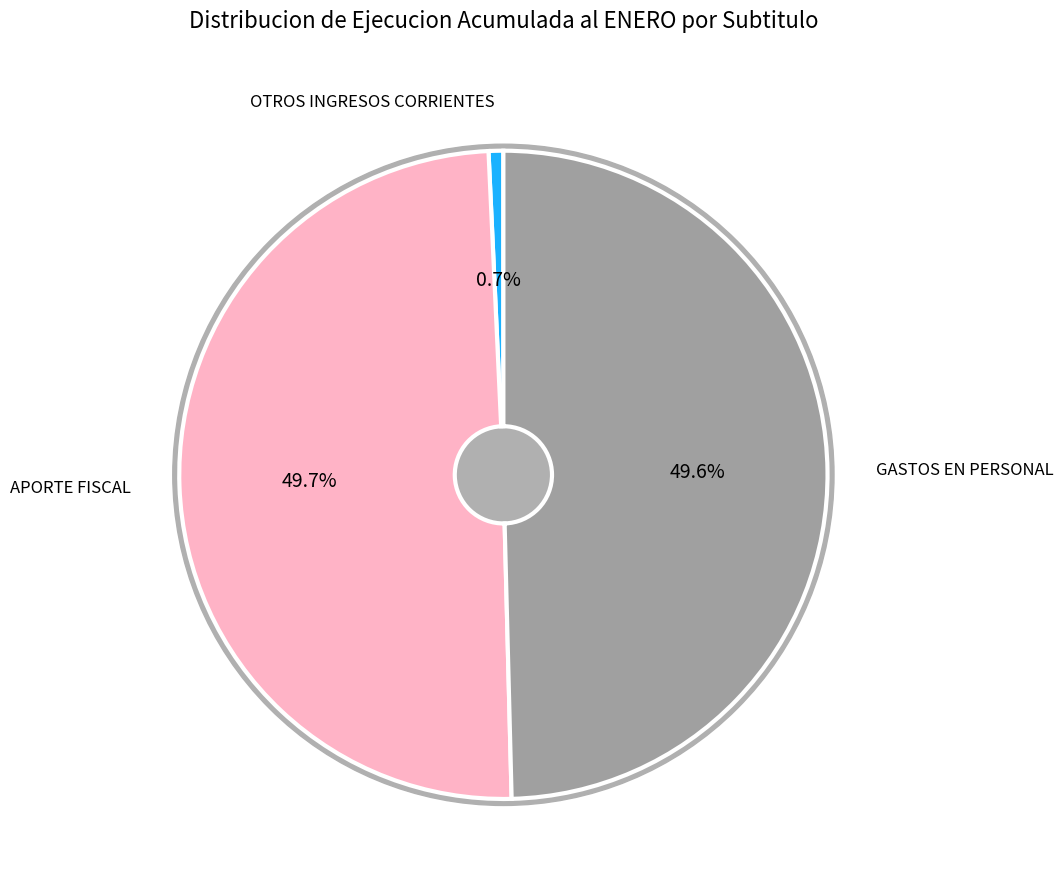

To the nearest percent, what is the combined percentage of GASTOS EN PERSONAL and APORTE FISCAL?

99%